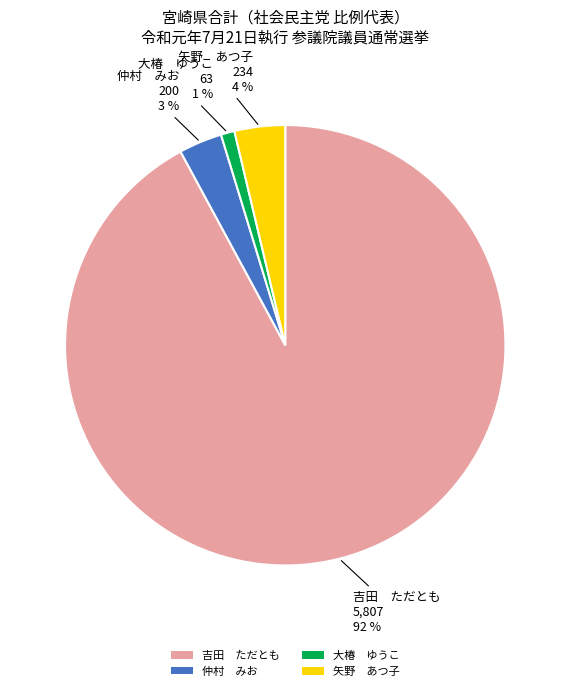

Is there any slice that represents more than half of the pie?

Yes